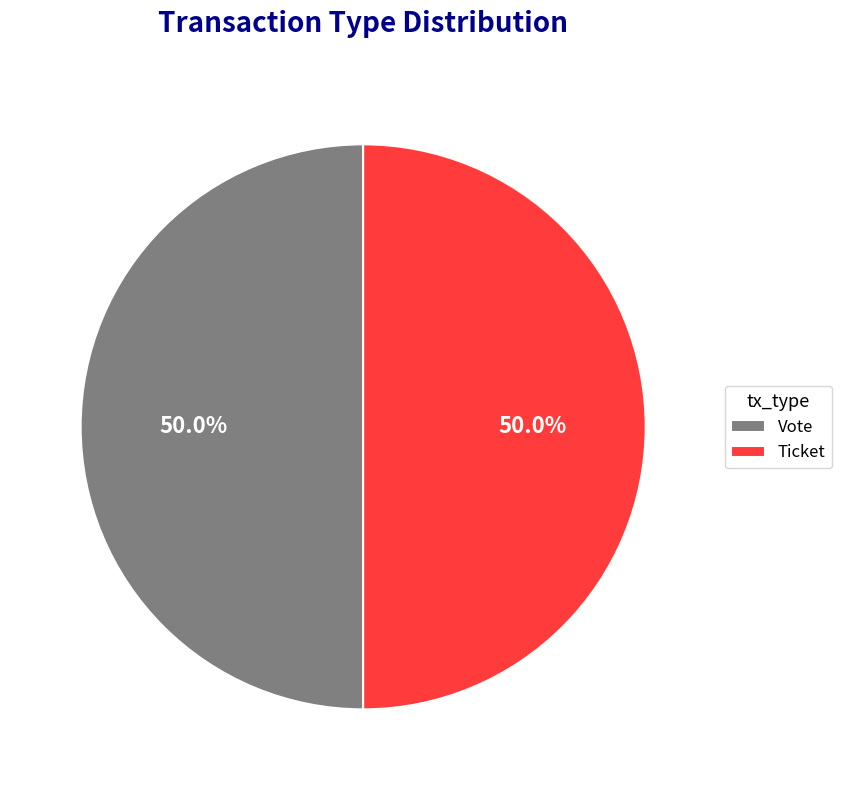

How many slices are in this pie chart?

2